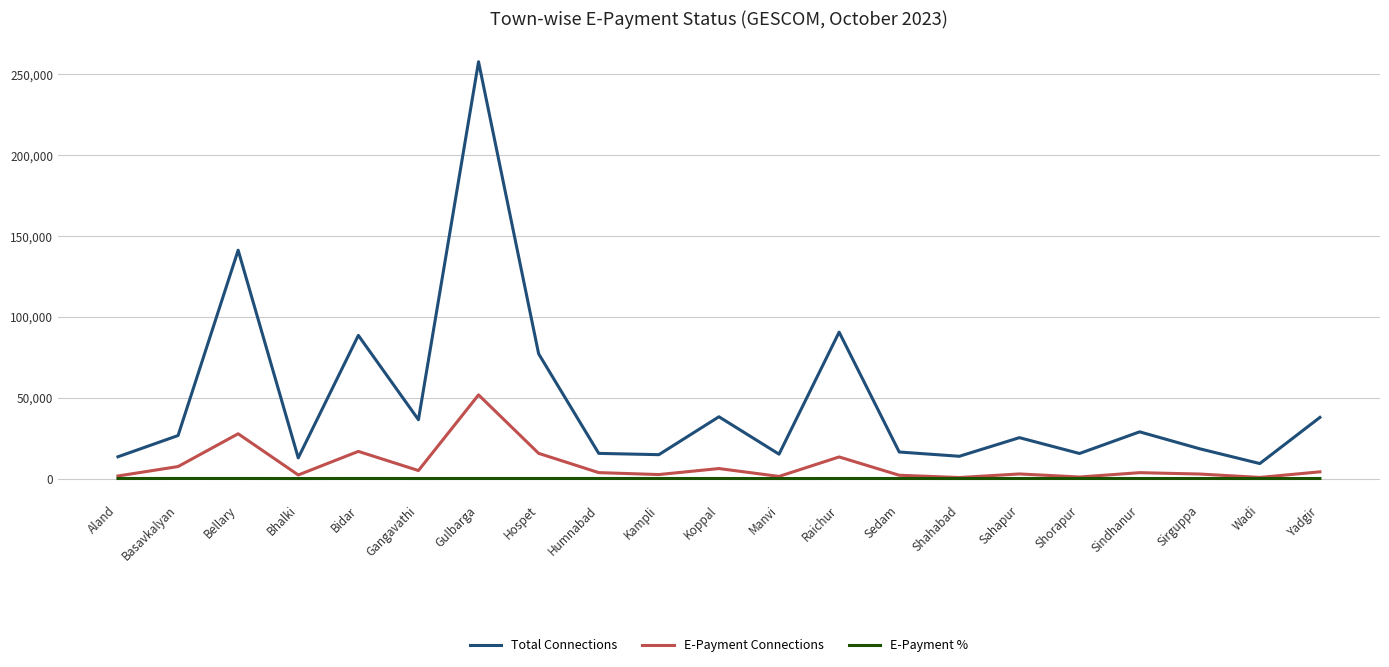

Where is the first local maximum for E-Payment Connections?

Bellary